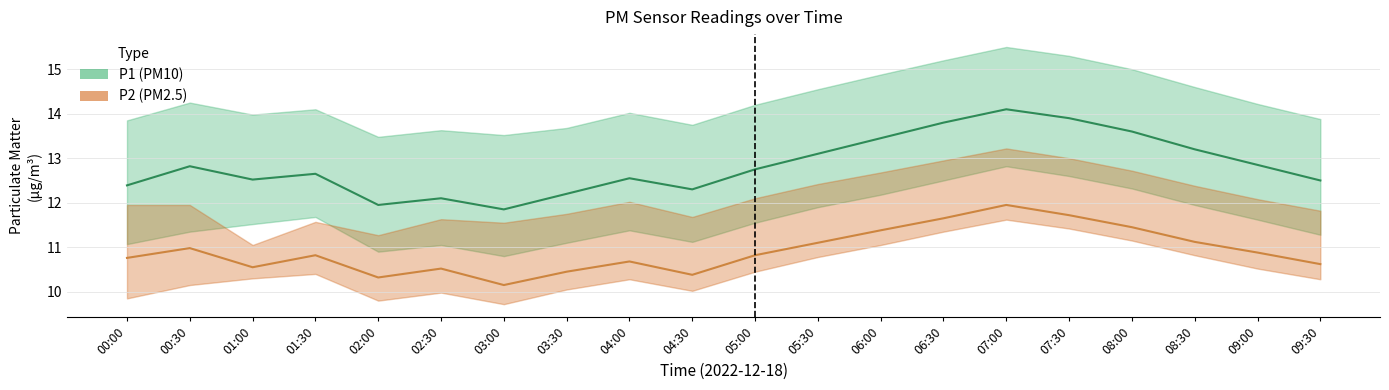

At 01:30, list the series in order from smallest to largest.

P2, P1